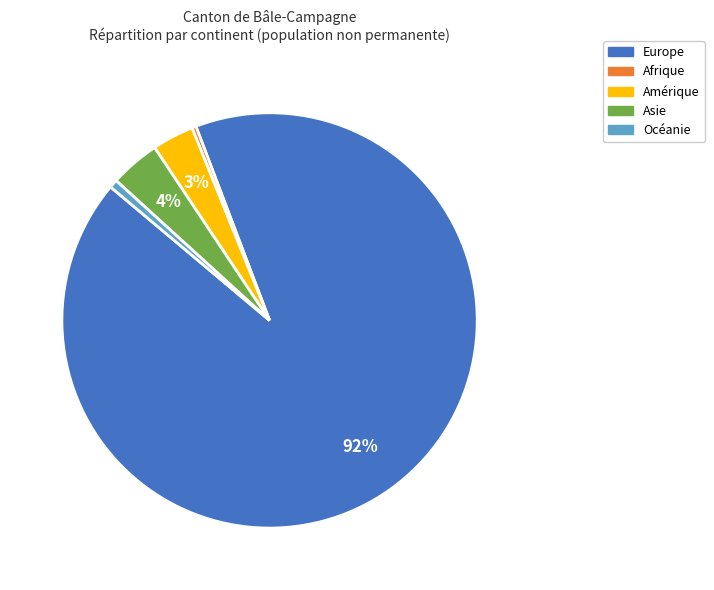

Is there any slice that represents more than half of the pie?

Yes